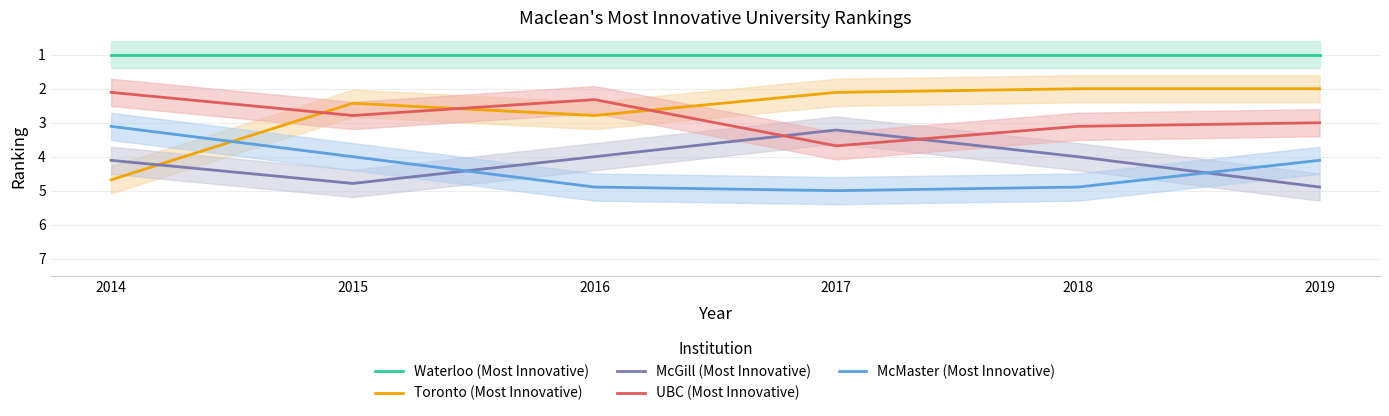

After their last crossing, which series has the higher values: McGill (Most Innovative) or Toronto (Most Innovative)?

McGill (Most Innovative)